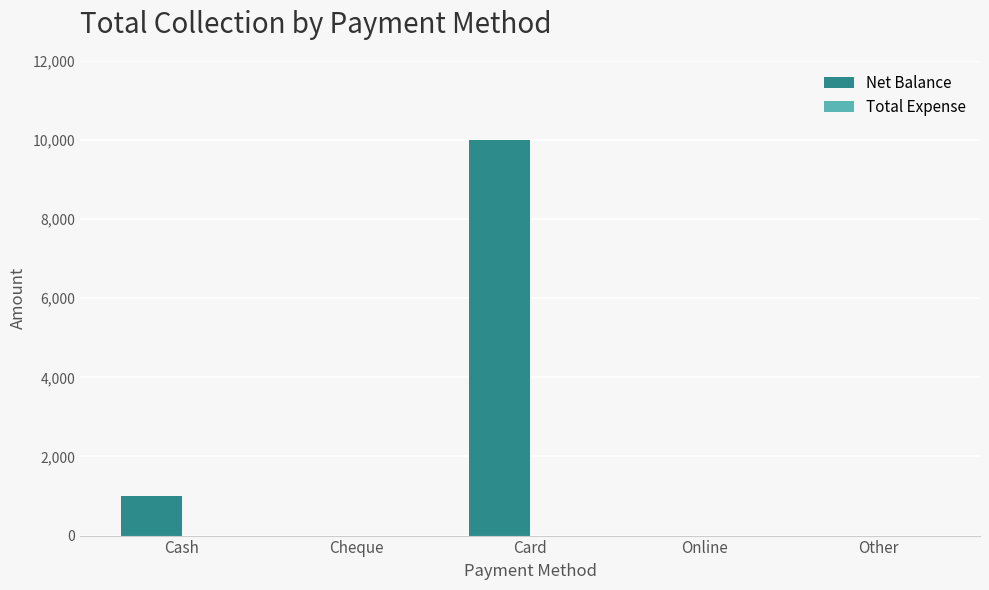

How many values exceed 0?

2